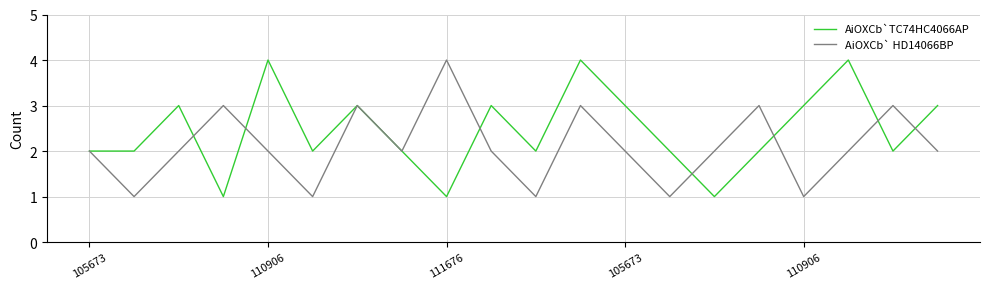

Which series has the largest total across all categories?

AiOXCb`TC74HC4066AP